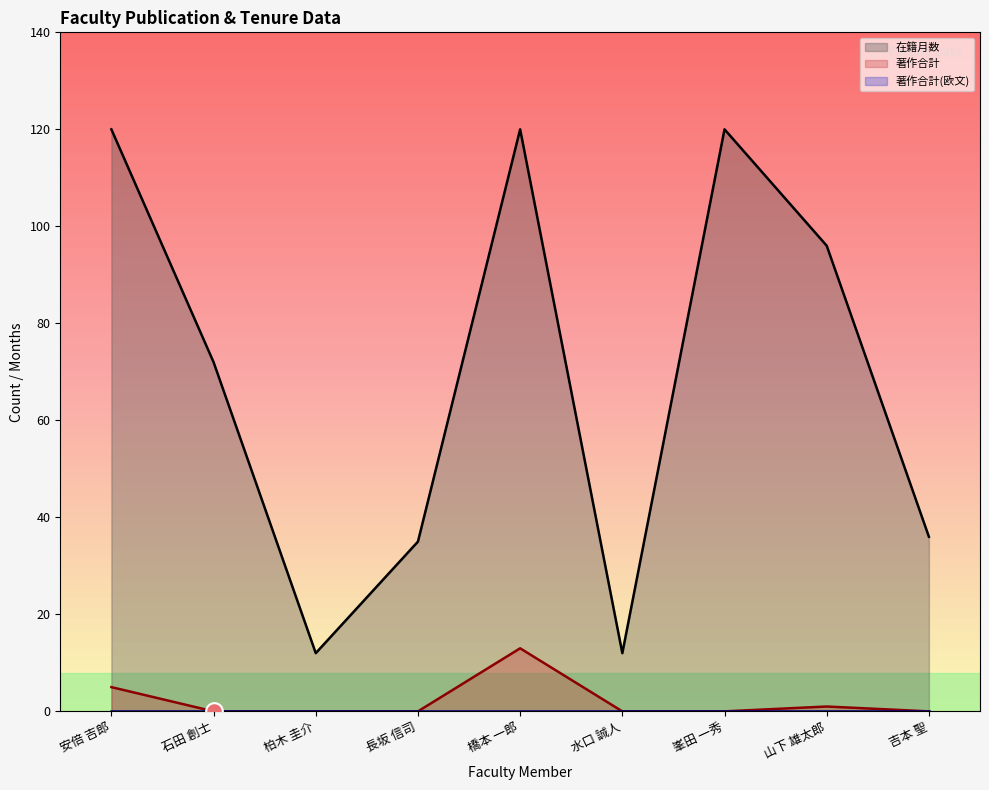

Which label corresponds to the largest value in the chart?

安倍 吉郎